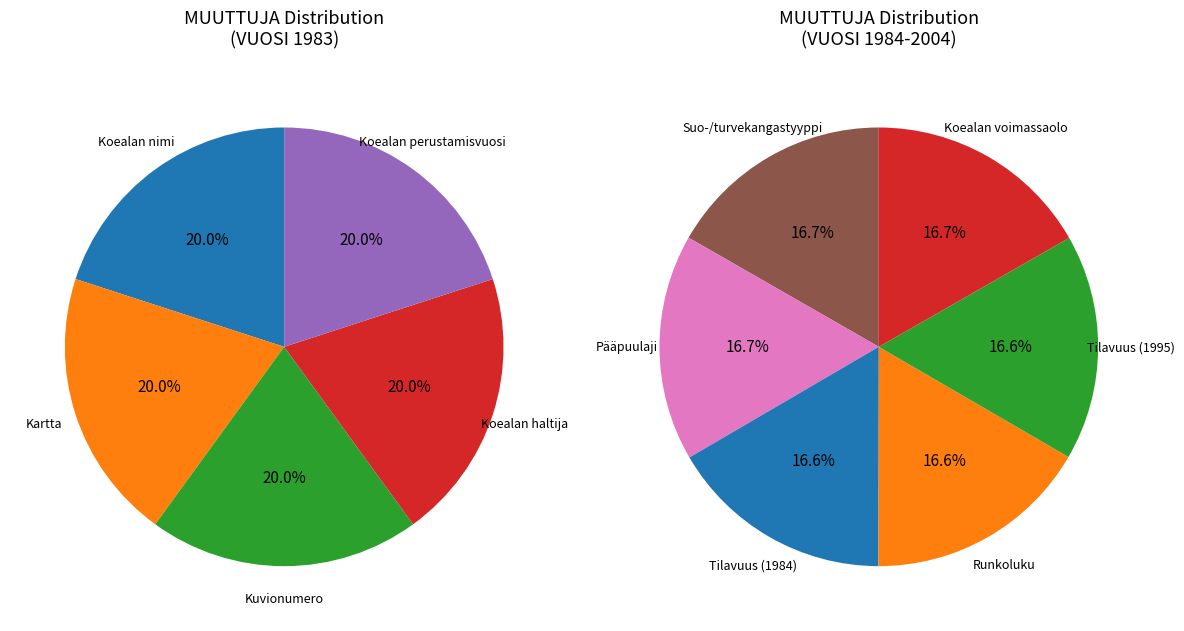

What is the largest slice in the pie chart?

Koealan voimassaolo